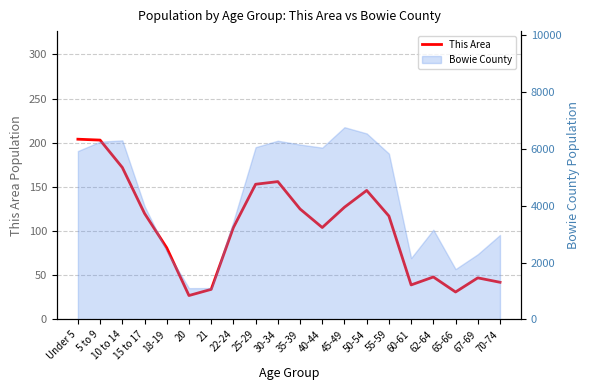

What is the maximum value shown in the chart?

204